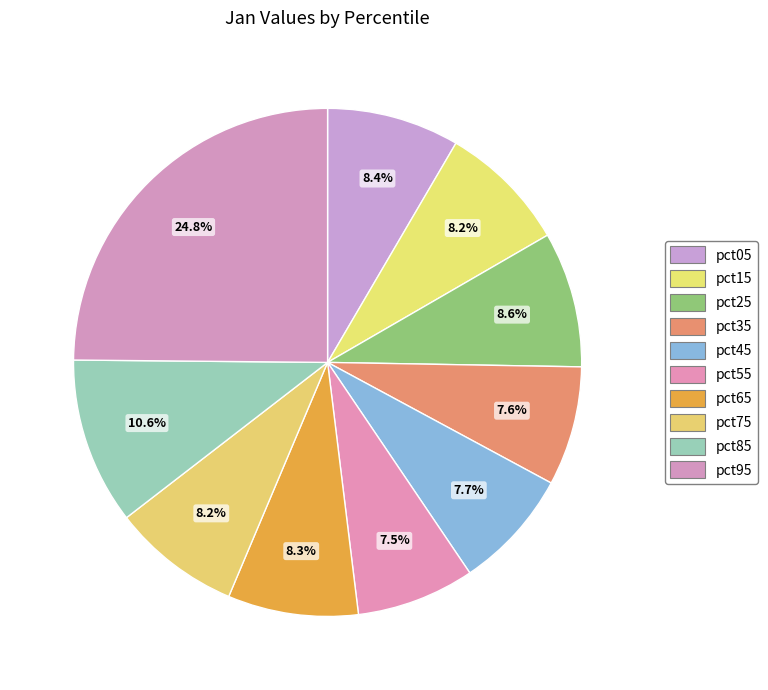

Count the number of slices in the pie.

10